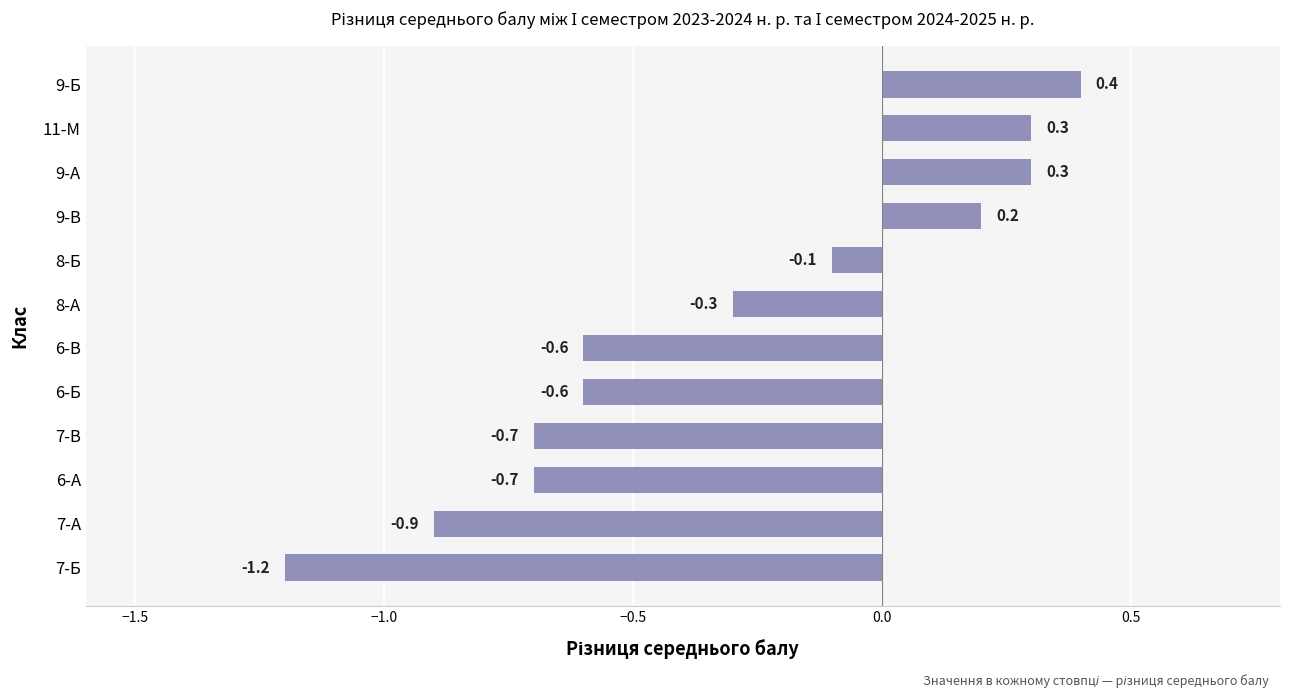

Reading top to bottom, transcribe all the data shown in this chart.

0.4	0.3	0.3	0.2	-0.1	-0.3	-0.6	-0.6	-0.7	-0.7	-0.9	-1.2